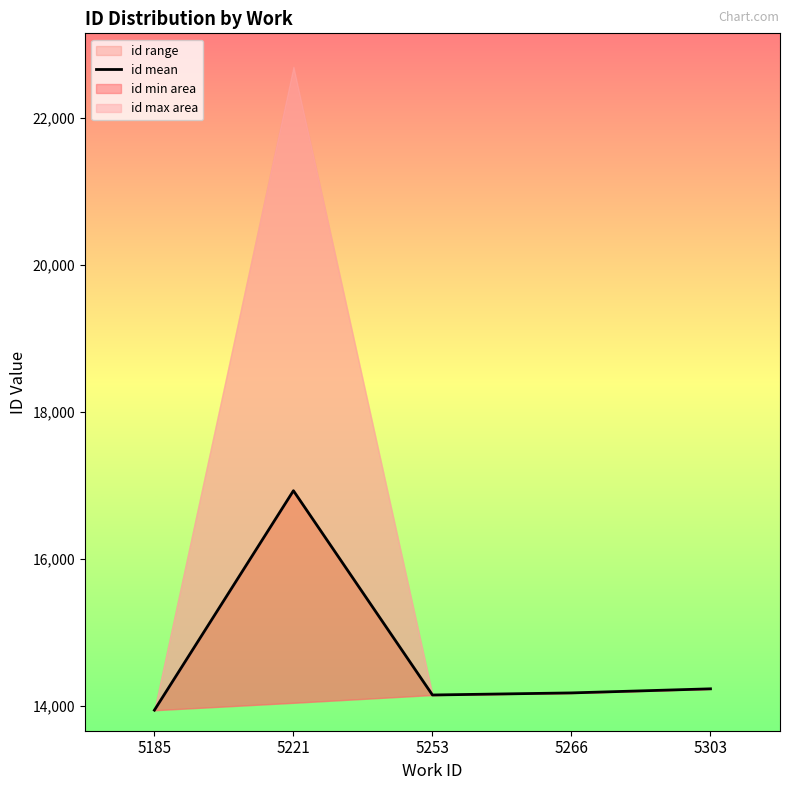

Rank the categories by value from lowest to highest.

5185, 5253, 5266, 5303, 5221